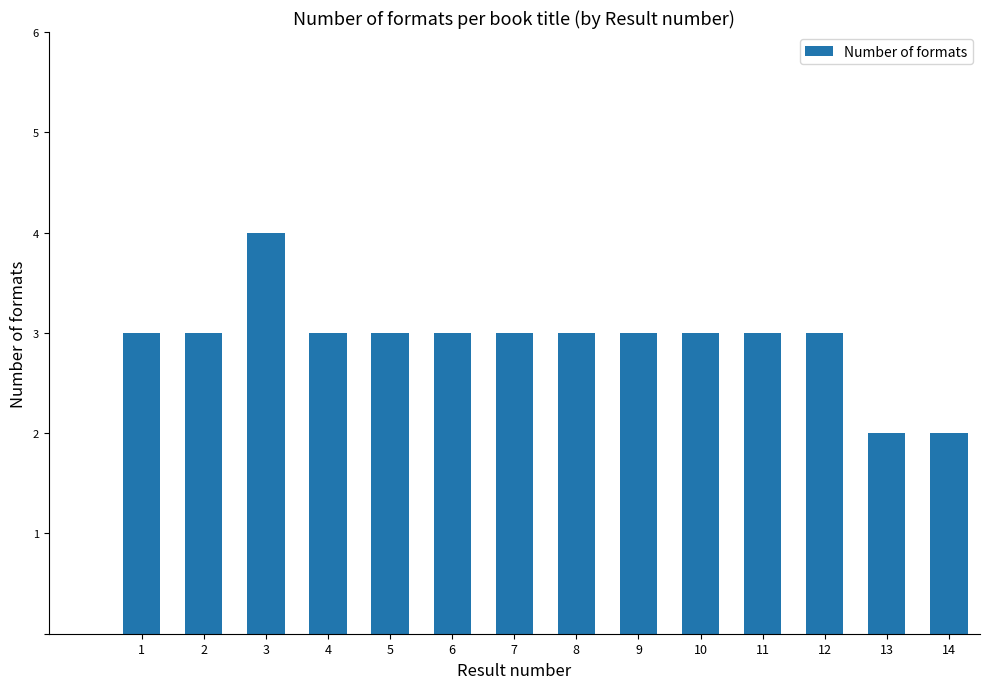

What is the approximate value at 6?

3